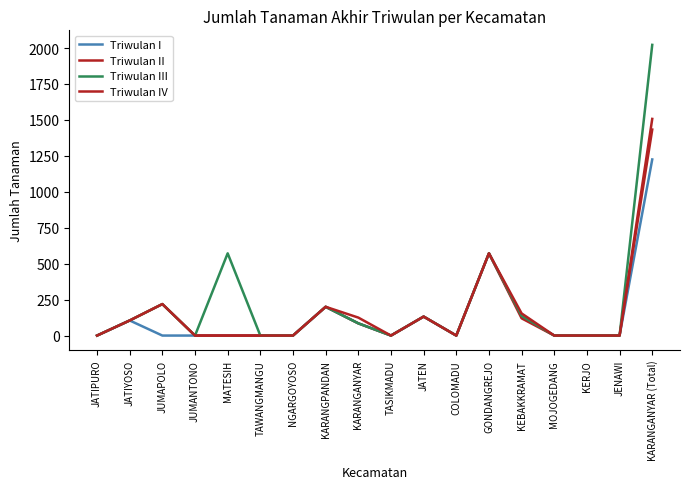

Reading right to left, what are all the values shown in this chart?

Triwulan I: KARANGANYAR (Total)=1225	JENAWI=0	KERJO=0	MOJOGEDANG=0	KEBAKKRAMAT=131	GONDANGREJO=572	COLOMADU=0	JATEN=132	TASIKMADU=0	KARANGANYAR=85	KARANGPANDAN=200	NGARGOYOSO=0	TAWANGMANGU=0	MATESIH=0	JUMANTONO=0	JUMAPOLO=0	JATIYOSO=105	JATIPURO=0
Triwulan II: KARANGANYAR (Total)=1433	JENAWI=0	KERJO=0	MOJOGEDANG=0	KEBAKKRAMAT=120	GONDANGREJO=572	COLOMADU=0	JATEN=132	TASIKMADU=0	KARANGANYAR=85	KARANGPANDAN=200	NGARGOYOSO=0	TAWANGMANGU=0	MATESIH=0	JUMANTONO=0	JUMAPOLO=219	JATIYOSO=105	JATIPURO=0
Triwulan III: KARANGANYAR (Total)=2022	JENAWI=0	KERJO=0	MOJOGEDANG=0	KEBAKKRAMAT=137	GONDANGREJO=572	COLOMADU=0	JATEN=132	TASIKMADU=0	KARANGANYAR=85	KARANGPANDAN=200	NGARGOYOSO=0	TAWANGMANGU=0	MATESIH=572	JUMANTONO=0	JUMAPOLO=219	JATIYOSO=105	JATIPURO=0
Triwulan IV: KARANGANYAR (Total)=1507	JENAWI=0	KERJO=0	MOJOGEDANG=0	KEBAKKRAMAT=154	GONDANGREJO=572	COLOMADU=0	JATEN=132	TASIKMADU=0	KARANGANYAR=125	KARANGPANDAN=200	NGARGOYOSO=0	TAWANGMANGU=0	MATESIH=0	JUMANTONO=0	JUMAPOLO=219	JATIYOSO=105	JATIPURO=0